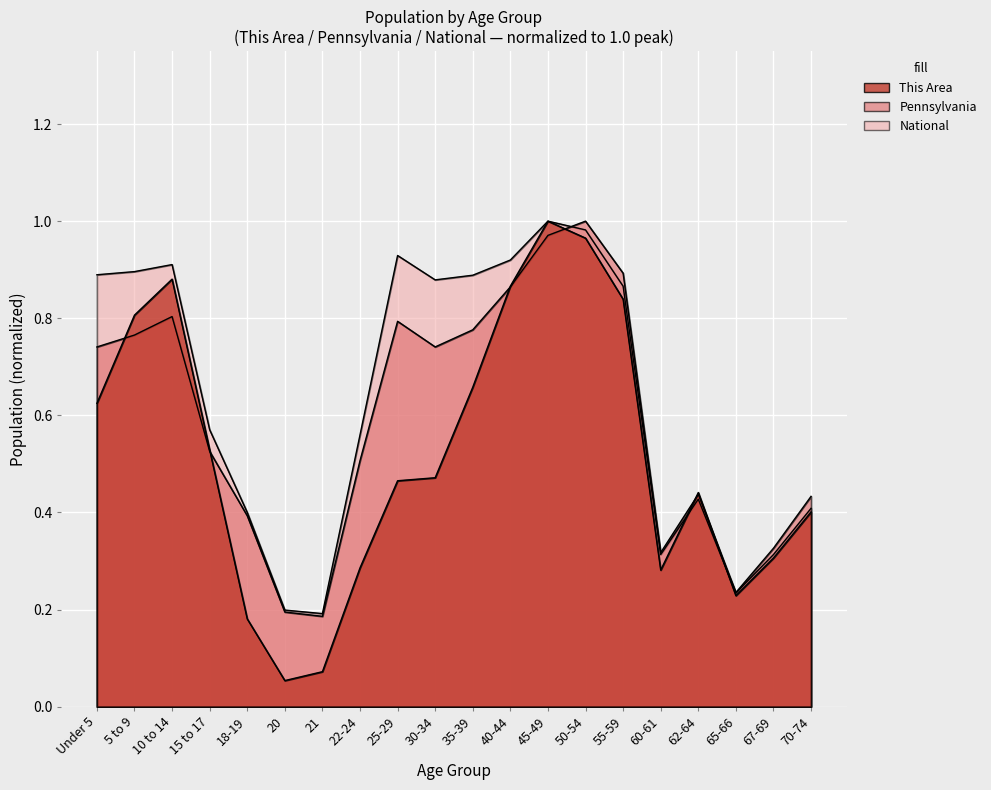

True or false: This Area has a value of 0.1 at 20.

False